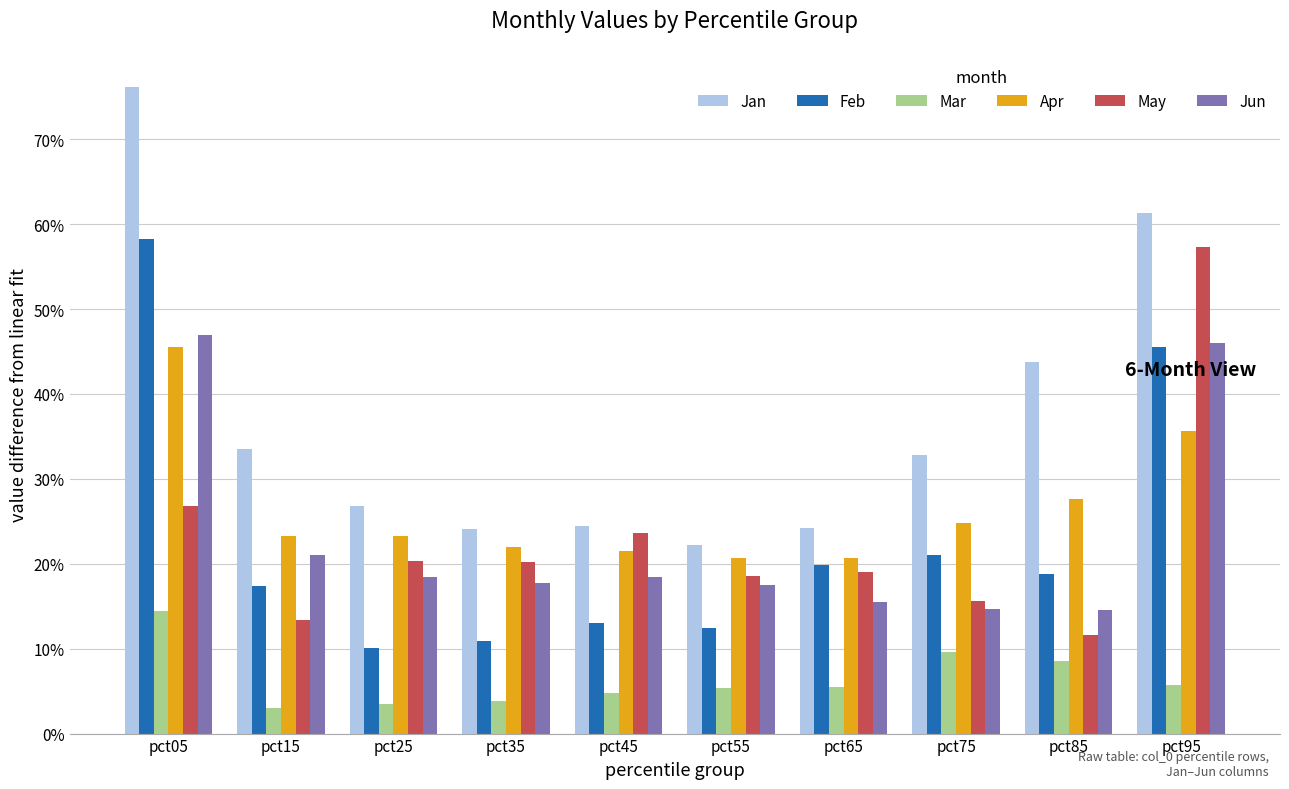

What is the value of the Apr bar at the 9th from the left?

0.3